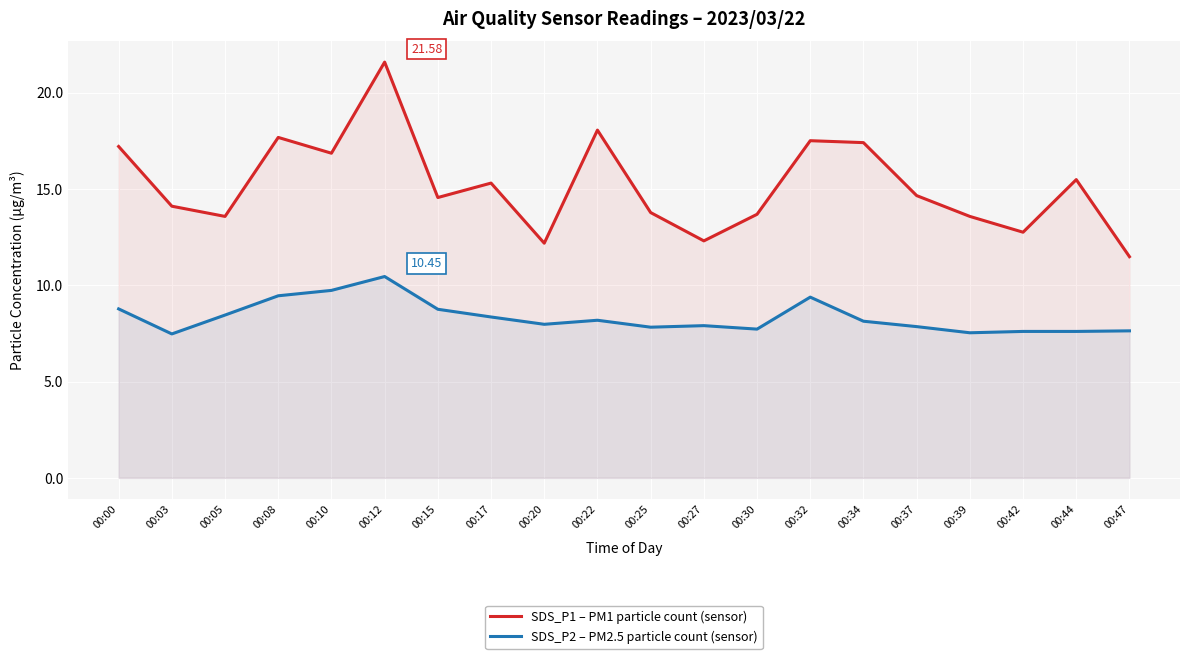

The SDS_P1 – PM1 particle count (sensor) series shows 6.5 at 00:37. True or false?

False